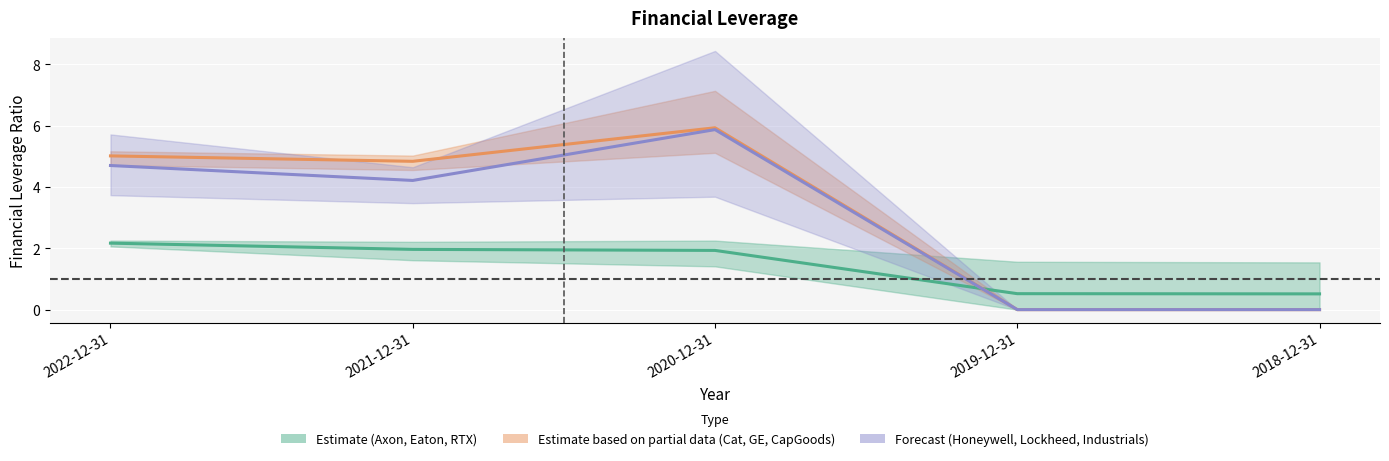

List the labels in order of Estimate based on partial data (Cat, GE, CapGoods) value, smallest first.

2019-12-31, 2018-12-31, 2021-12-31, 2022-12-31, 2020-12-31